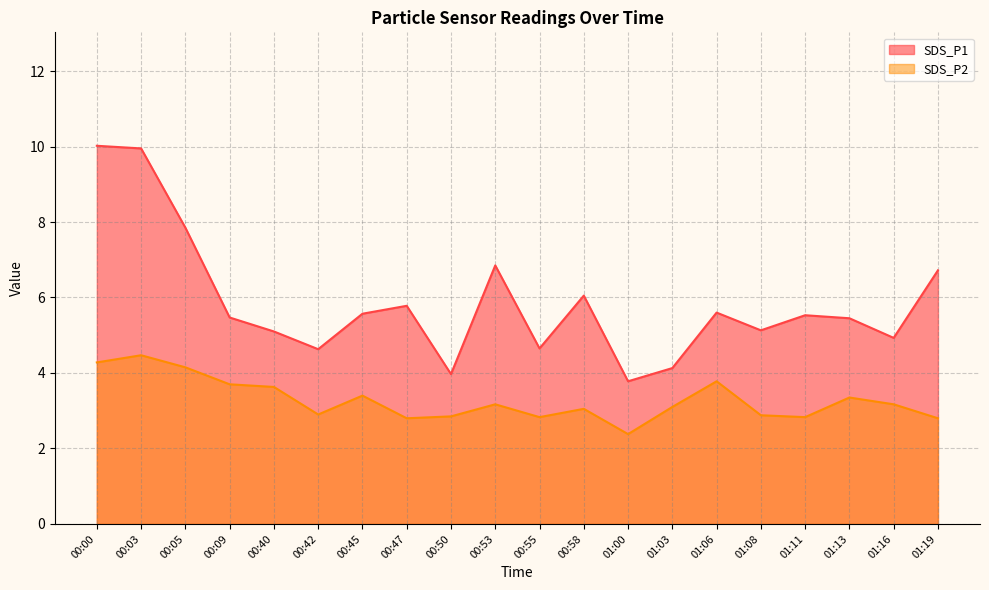

The value of SDS_P2 at 00:40 is 3.6. True or false?

True